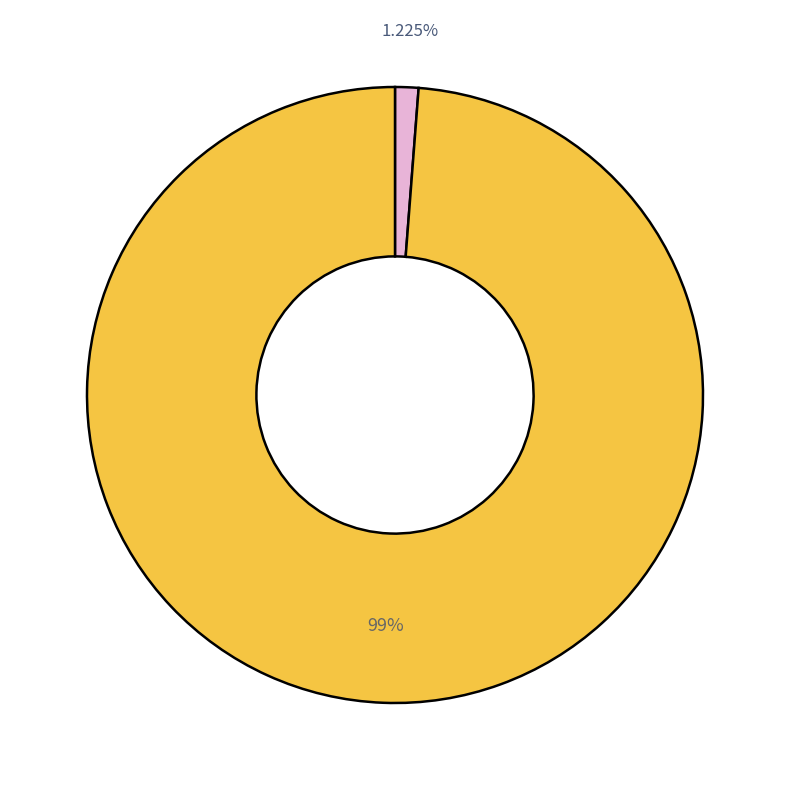

To the nearest percent, what is the average slice percentage?

50%